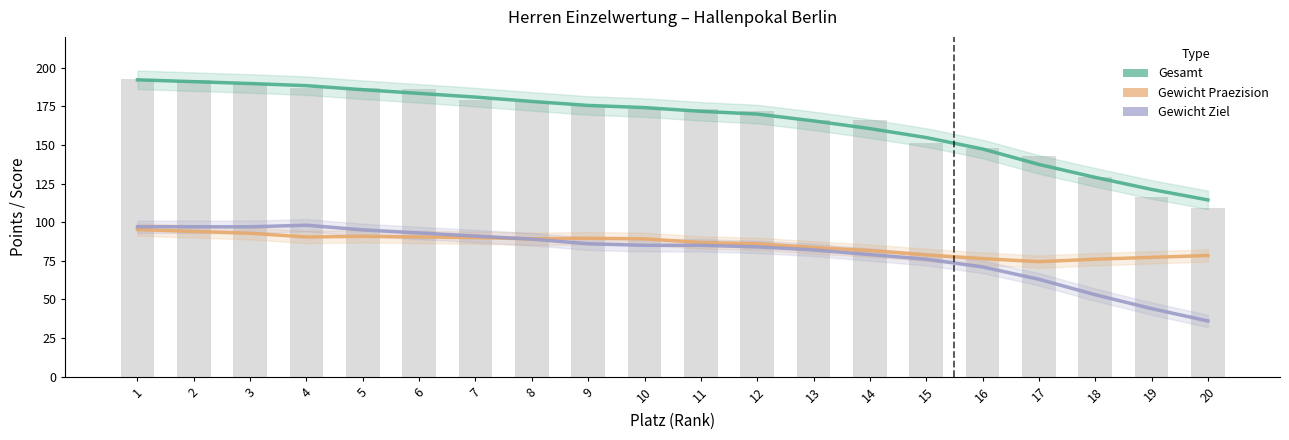

How many distinct data groups are displayed?

3